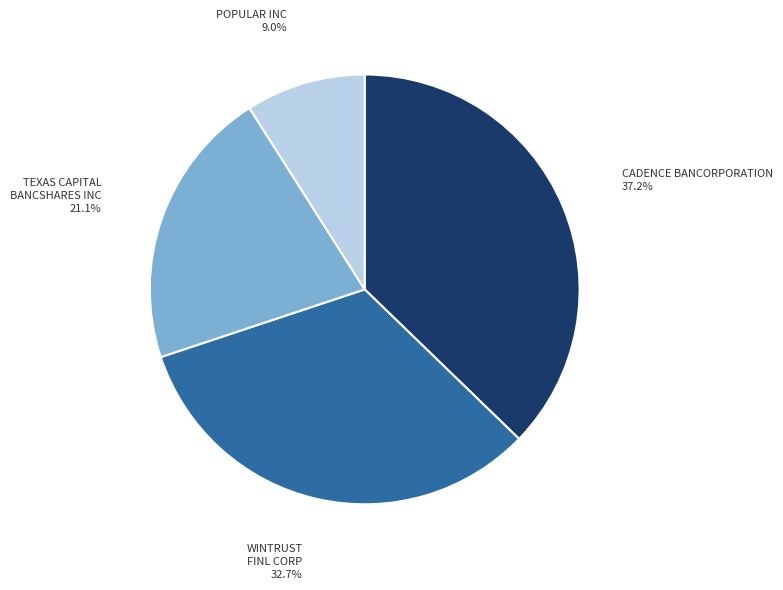

Does any single category account for the majority?

No